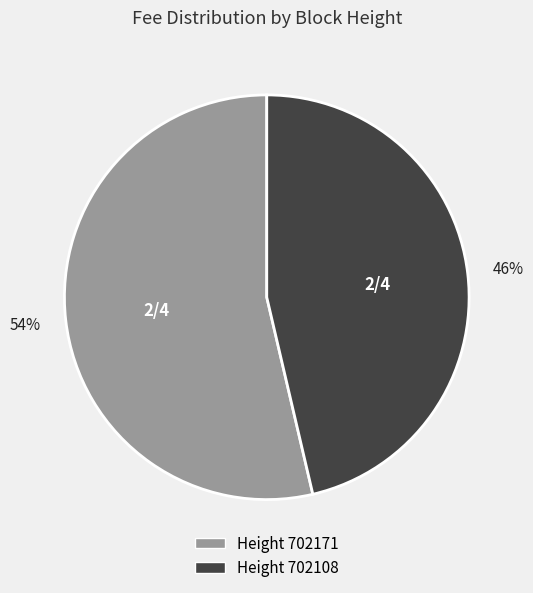

Does any single category account for the majority?

Yes